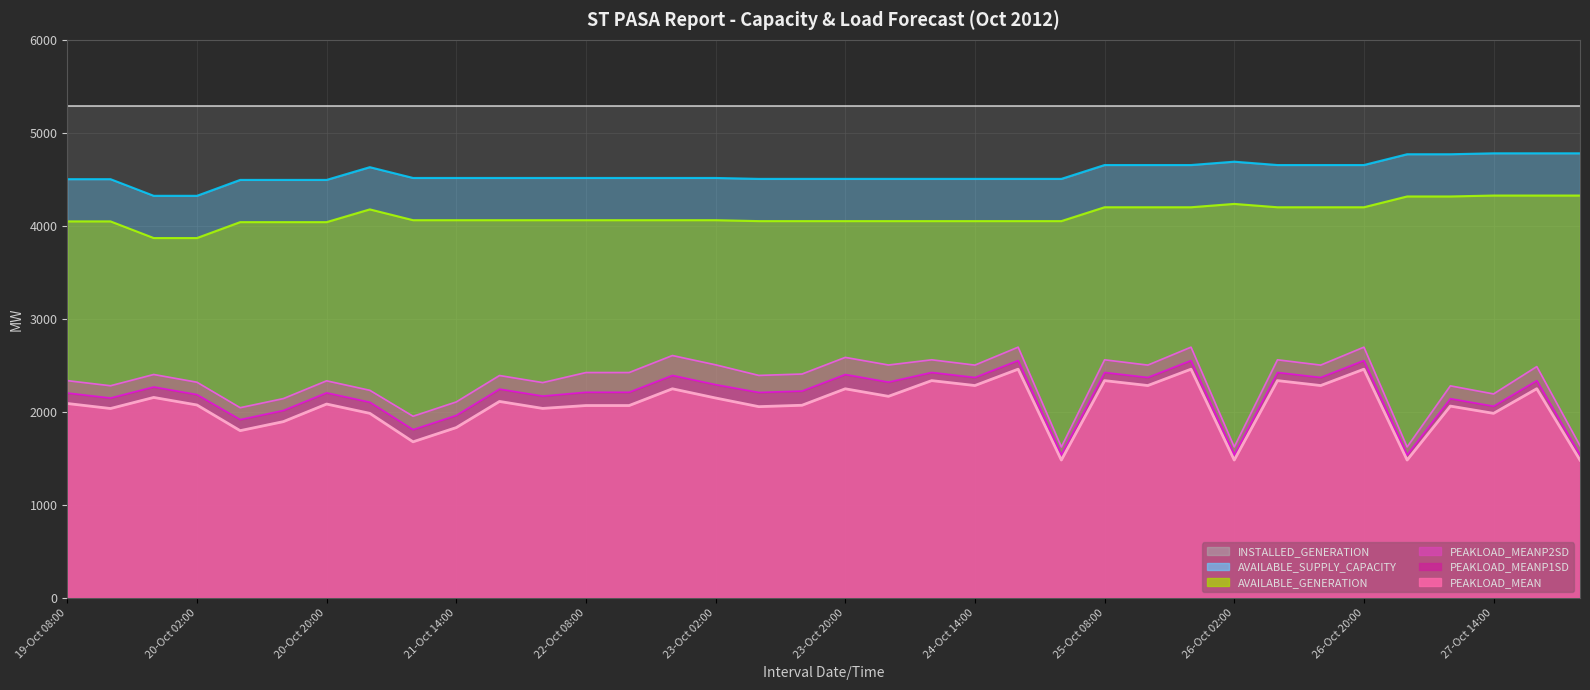

List the labels in order of PEAKLOAD_MEANP1SD value, smallest first.

25-Oct 02:00, 26-Oct 02:00, 27-Oct 02:00, 28-Oct 02:00, 21-Oct 08:00, 20-Oct 08:00, 21-Oct 14:00, 20-Oct 14:00, 27-Oct 14:00, 21-Oct 02:00, 27-Oct 08:00, 19-Oct 14:00, 22-Oct 02:00, 20-Oct 02:00, 19-Oct 08:00, 20-Oct 20:00, 23-Oct 08:00, 22-Oct 08:00, 22-Oct 14:00, 23-Oct 14:00, 21-Oct 20:00, 19-Oct 20:00, 23-Oct 02:00, 24-Oct 02:00, 27-Oct 20:00, 24-Oct 14:00, 25-Oct 14:00, 26-Oct 14:00, 22-Oct 20:00, 23-Oct 20:00, 24-Oct 08:00, 25-Oct 08:00, 26-Oct 08:00, 24-Oct 20:00, 25-Oct 20:00, 26-Oct 20:00